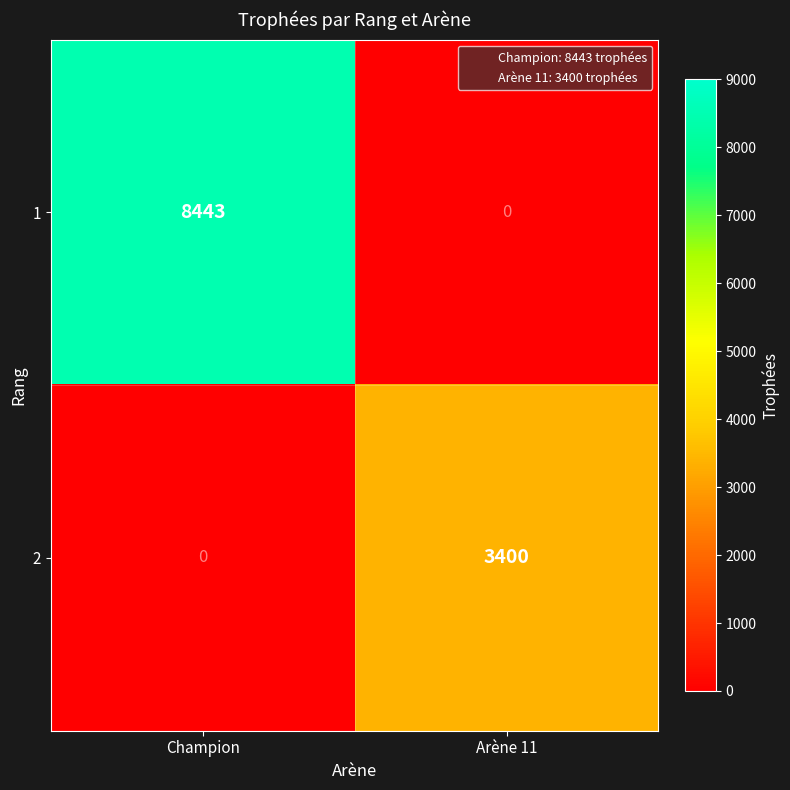

True or false: 2 has a value of -1832 at Champion.

False